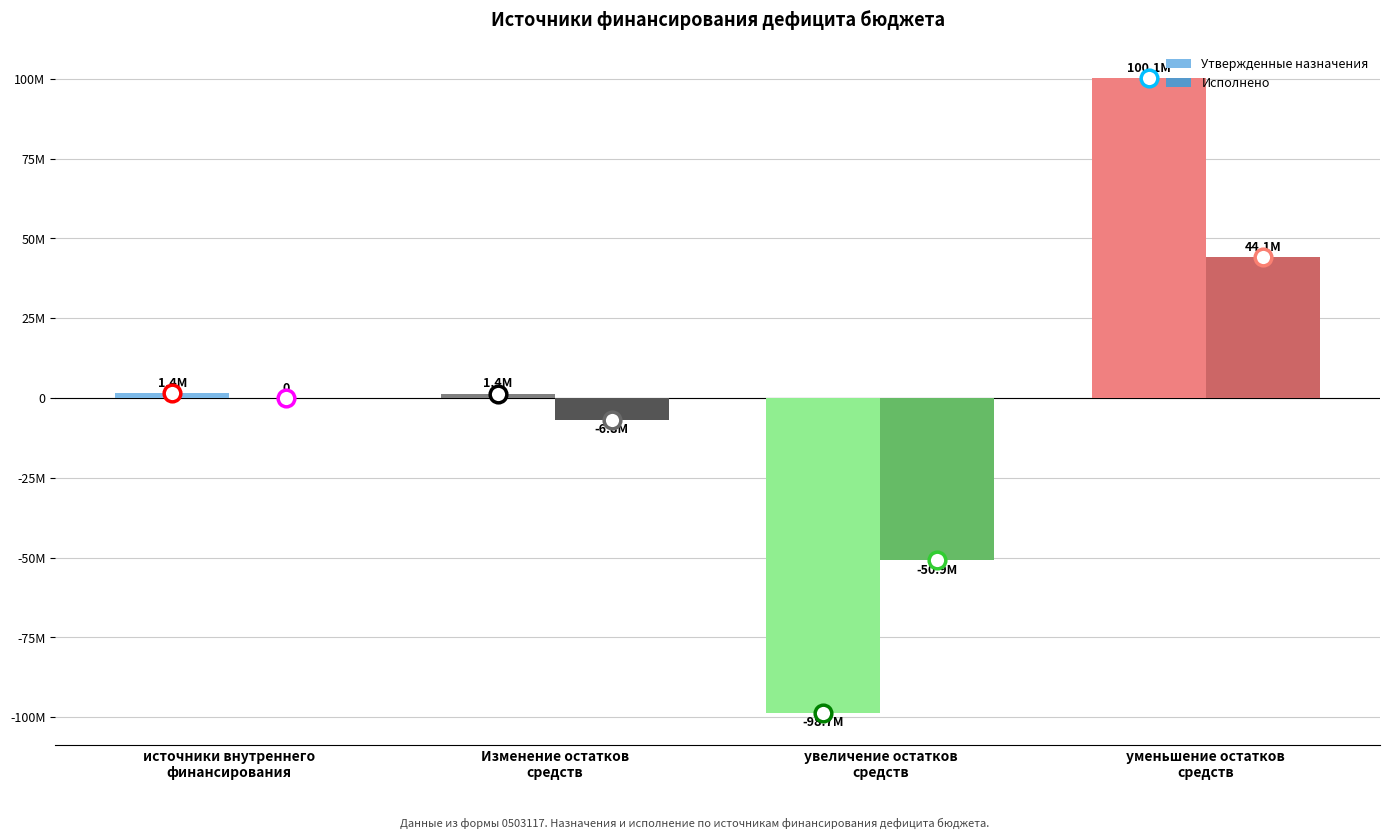

Which series has the largest total across all categories?

Утвержденные назначения